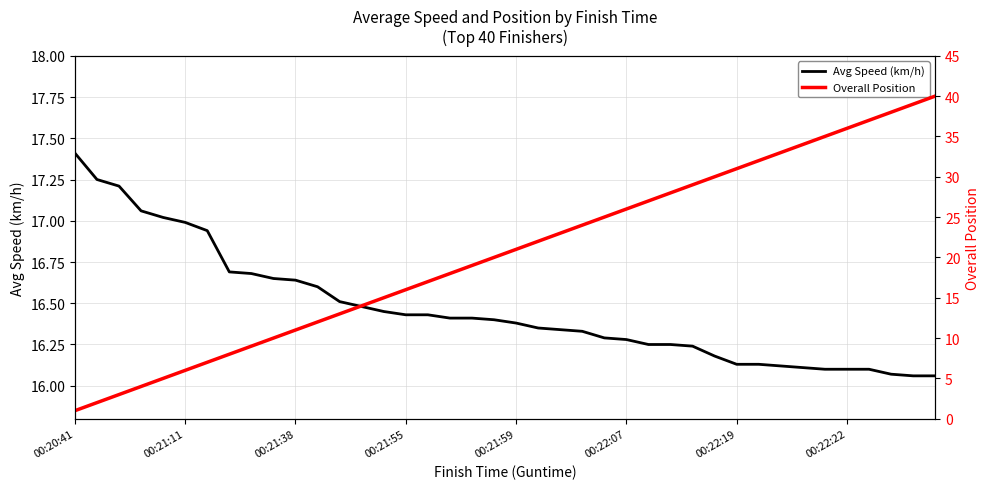

True or false: Overall Position has a value of 6.7 at 29.

False